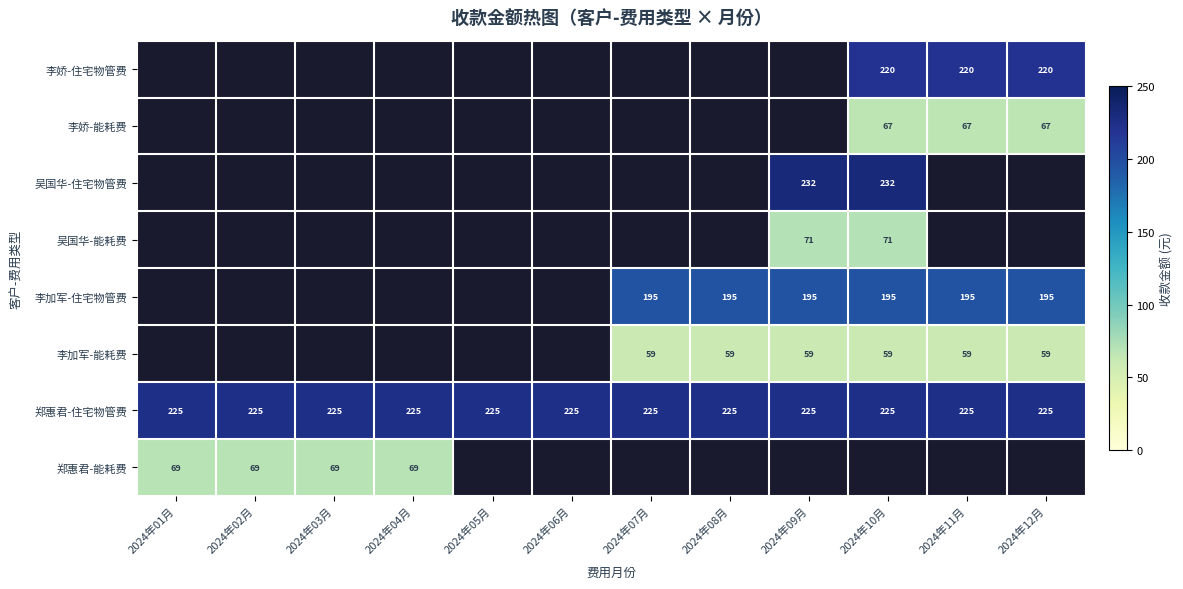

Is the value of 吴国华-住宅物管费 at 2024年01月 greater than the value of 李加军-住宅物管费 at 2024年06月?

No